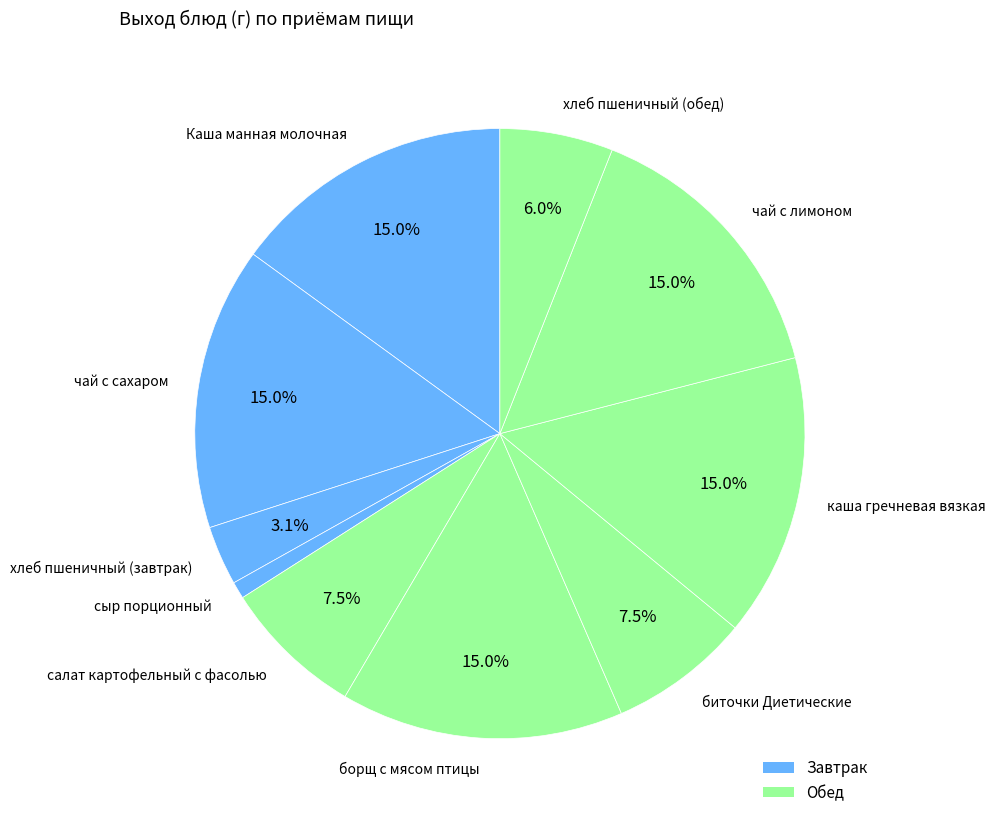

Which slice is the smallest?

сыр порционный